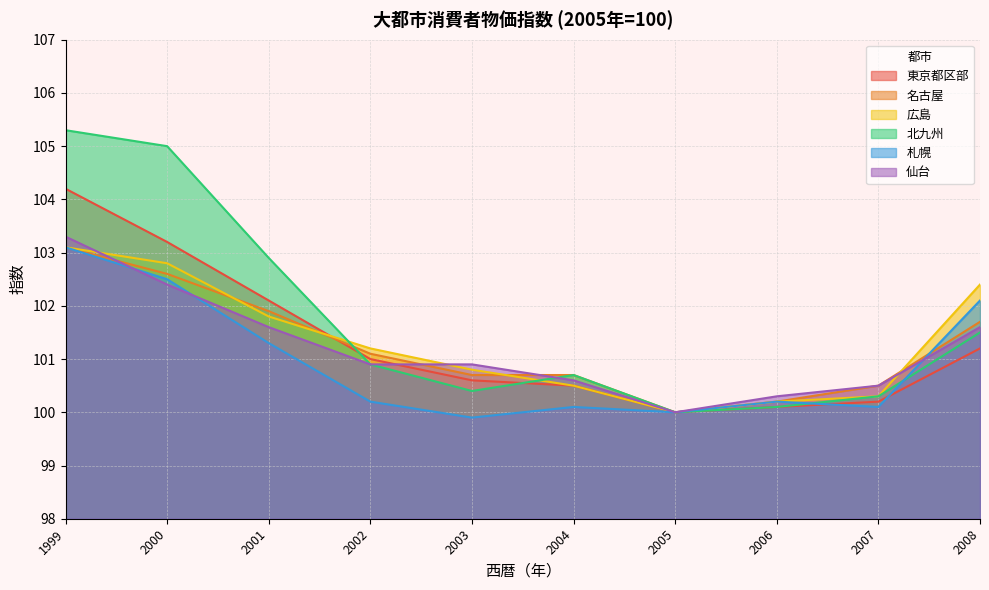

What is the difference between the maximum and minimum values in the 名古屋 series?

3.1